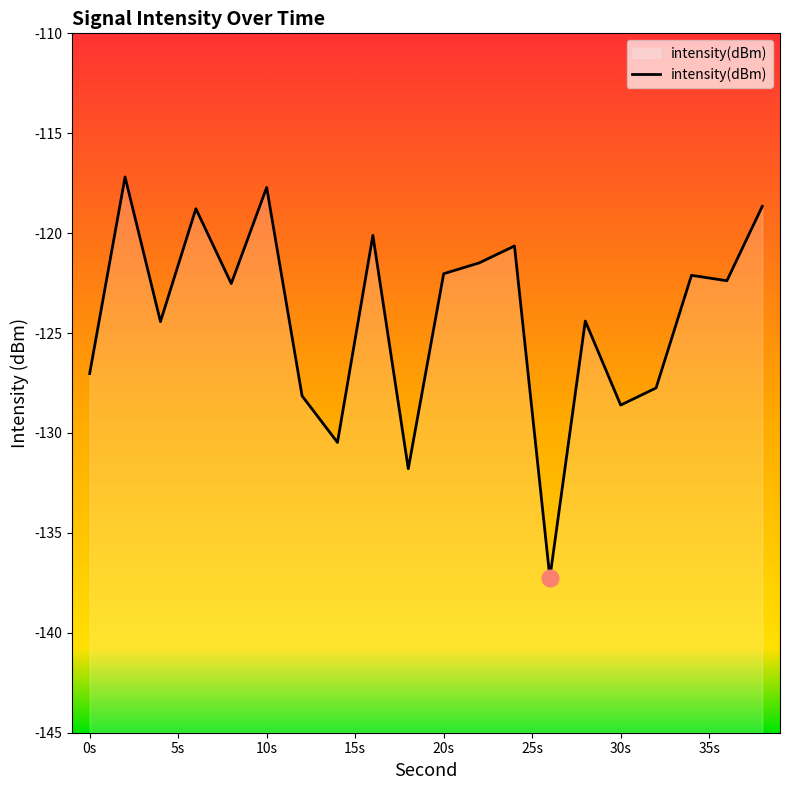

What is the difference between the maximum and minimum values?

20.1